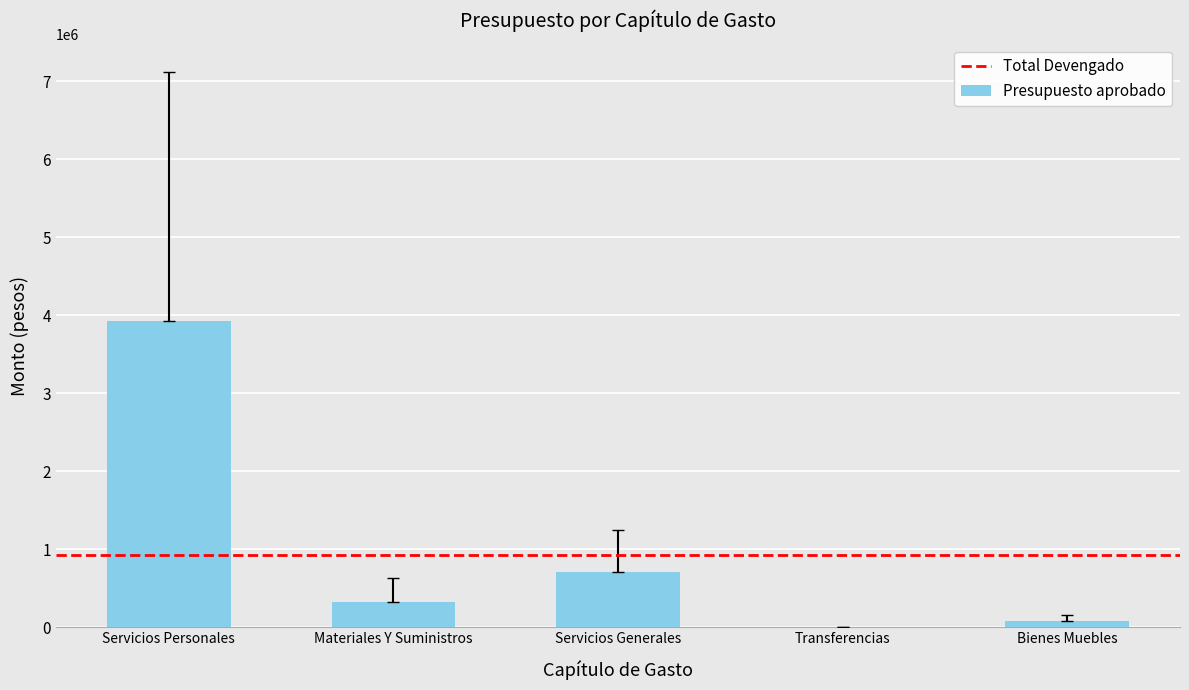

Is it true that the value at Servicios Generales is 463802?

False